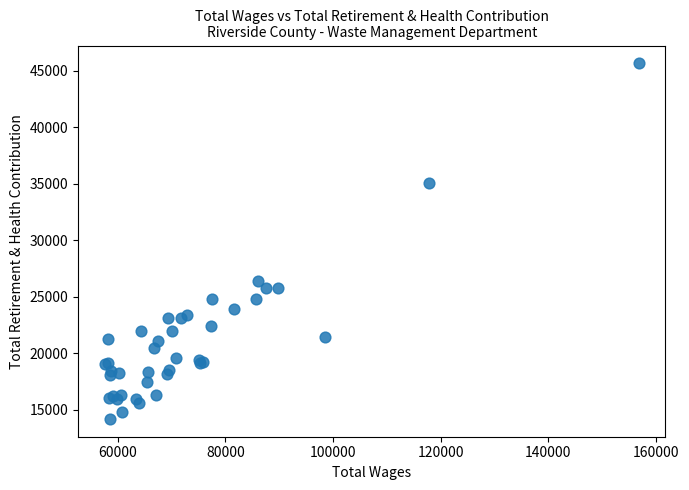

What Y value in the scatter plot is closest to 29925?

26360